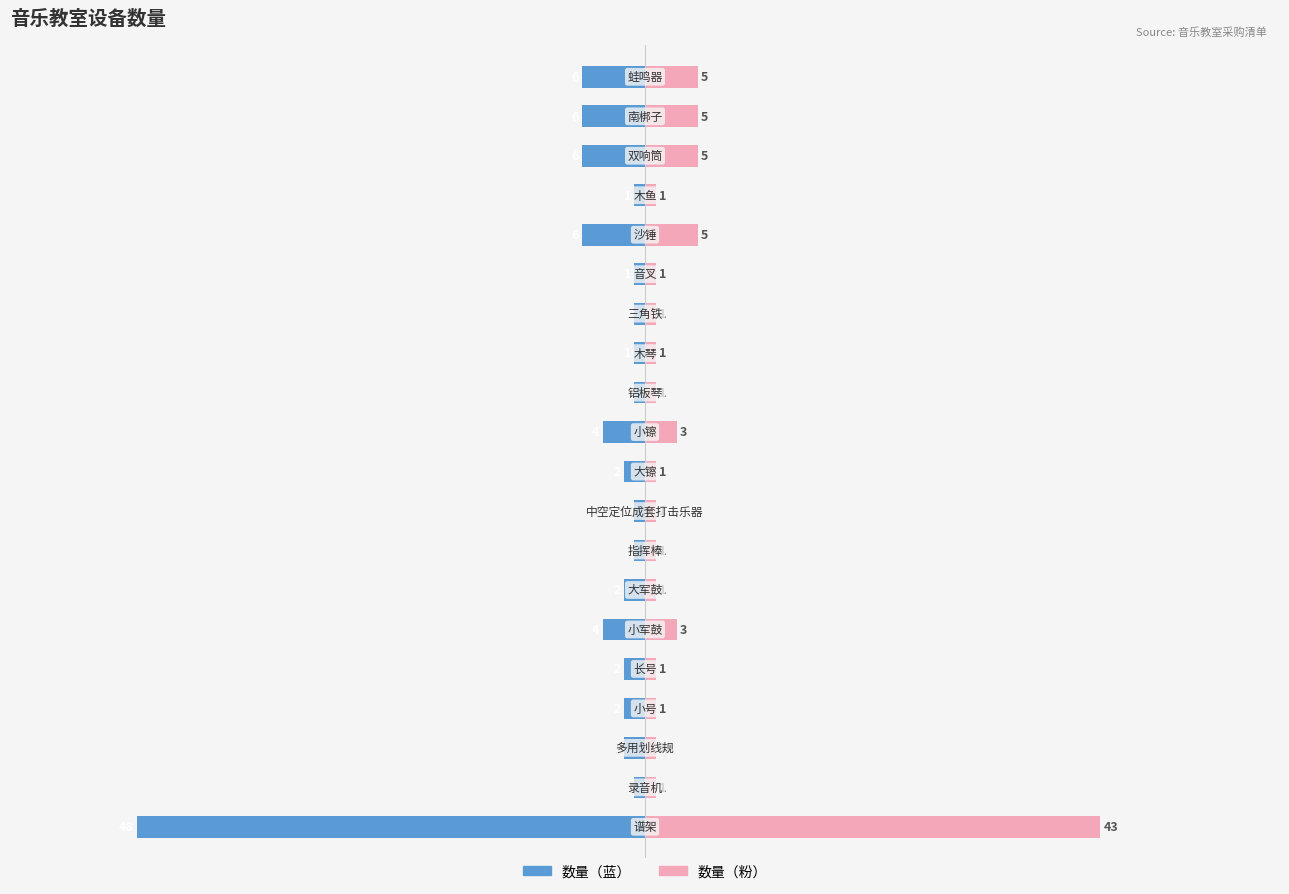

How many values in the 数量（粉） series exceed 1?

7